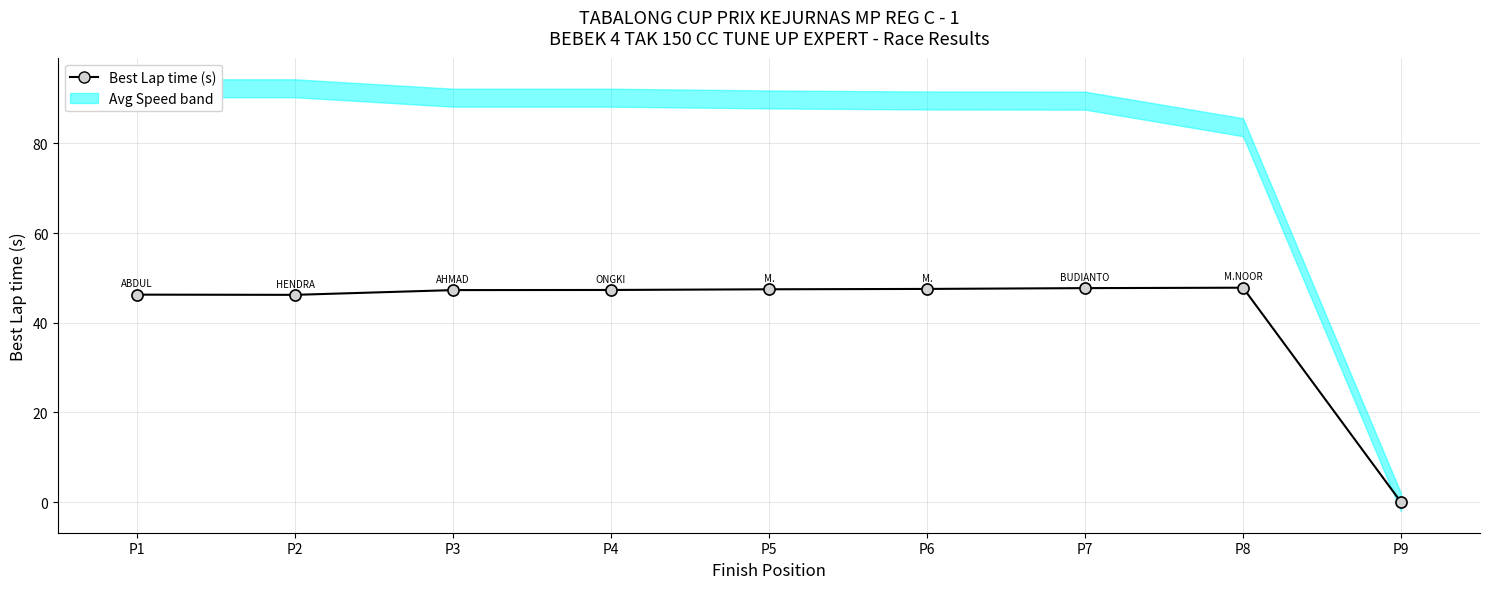

How many positive values are there?

8